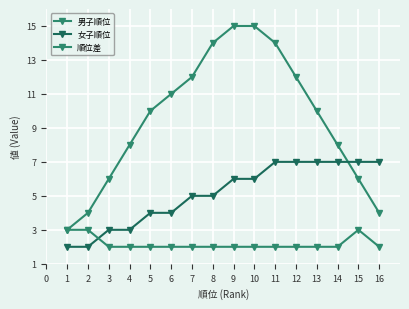

The 女子順位 series shows 12 at 15. True or false?

False